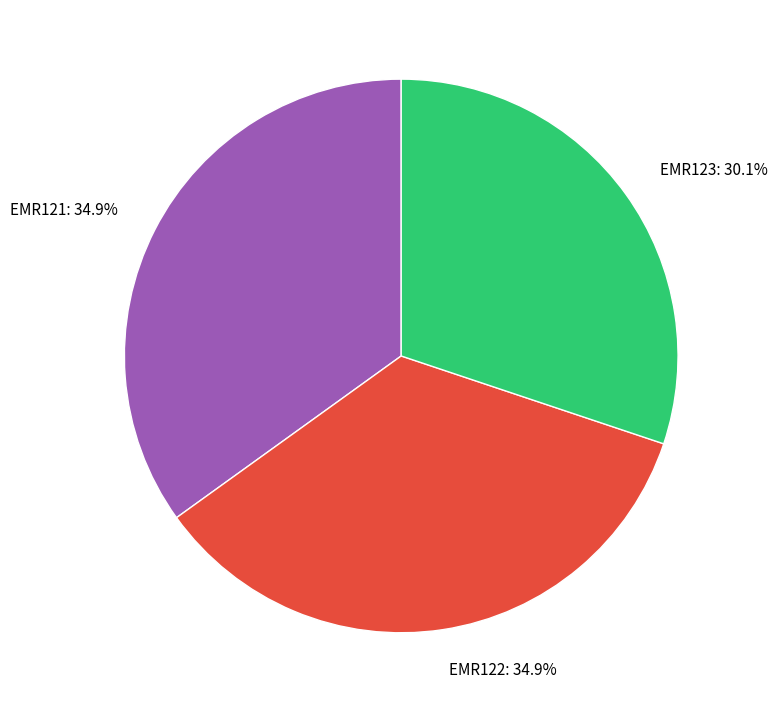

How many slices are in this pie chart?

3